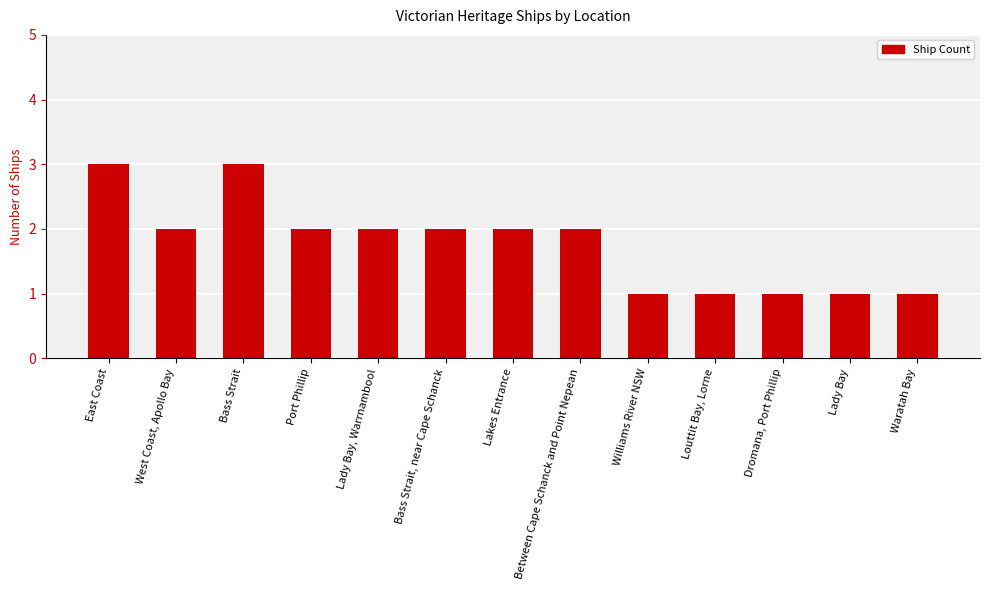

What value does the data have at Dromana, Port Phillip?

1